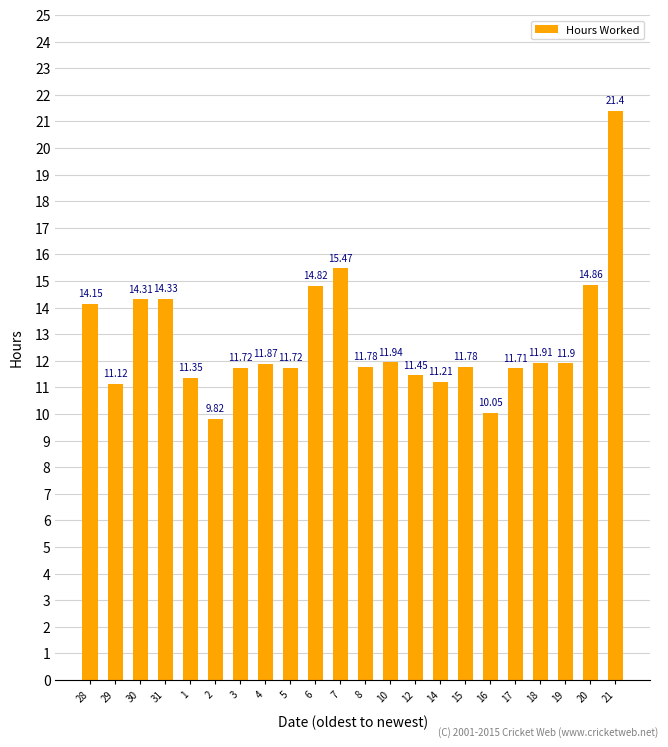

What is the smallest value displayed?

9.8